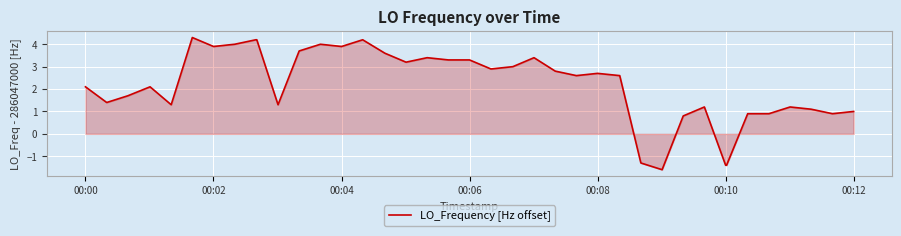

How many values exceed 2?

24